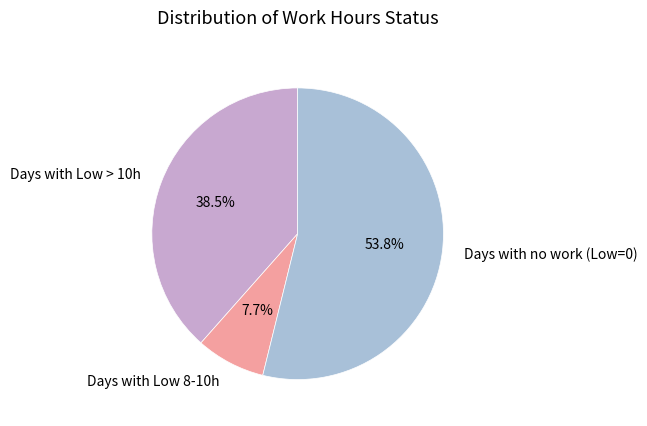

Which slice is the largest?

Days with no work (Low=0)